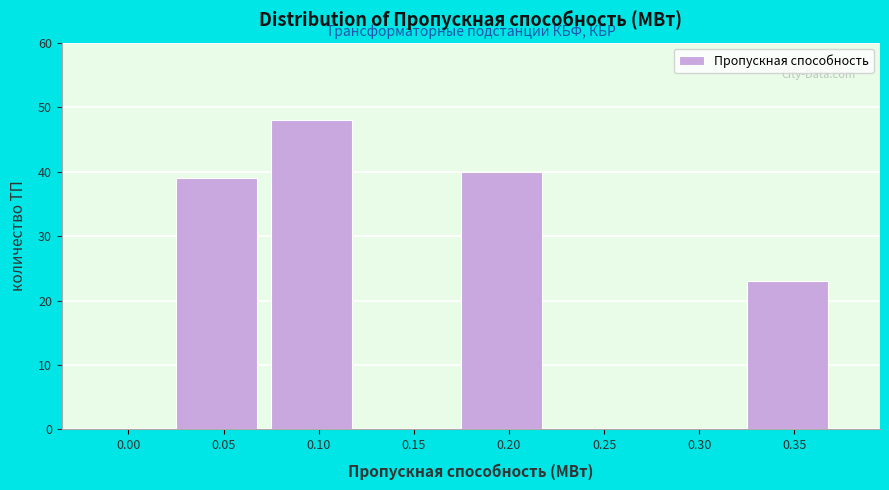

Reading left to right, what are all the values shown in this chart?

0.00=0	0.05=39	0.10=48	0.15=0	0.20=40	0.25=0	0.30=0	0.35=23